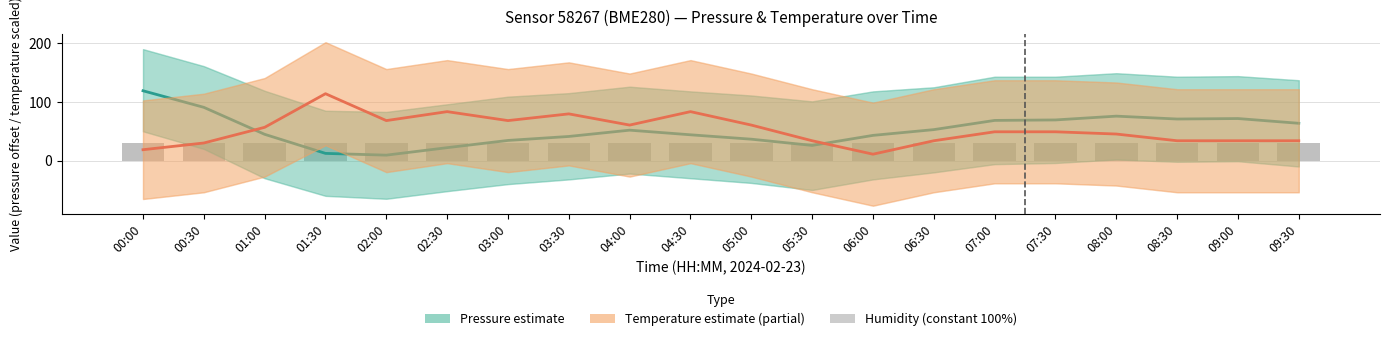

Count the number of categories in the chart.

20